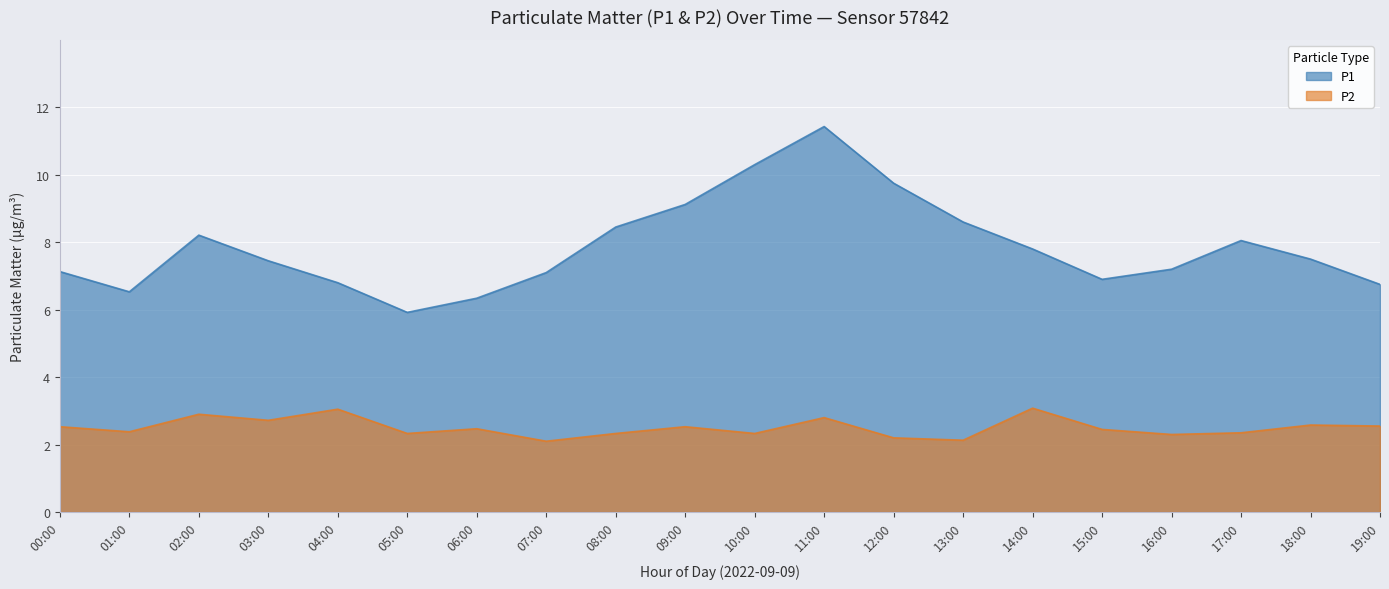

Reading left to right, transcribe all the data shown in this chart.

P1: 00:00=7.1	01:00=6.5	02:00=8.2	03:00=7.5	04:00=6.8	05:00=5.9	06:00=6.3	07:00=7.1	08:00=8.4	09:00=9.1	10:00=10.3	11:00=11.4	12:00=9.8	13:00=8.6	14:00=7.8	15:00=6.9	16:00=7.2	17:00=8.1	18:00=7.5	19:00=6.8
P2: 00:00=2.5	01:00=2.4	02:00=2.9	03:00=2.7	04:00=3.0	05:00=2.3	06:00=2.5	07:00=2.1	08:00=2.3	09:00=2.5	10:00=2.3	11:00=2.8	12:00=2.2	13:00=2.1	14:00=3.1	15:00=2.5	16:00=2.3	17:00=2.4	18:00=2.6	19:00=2.5